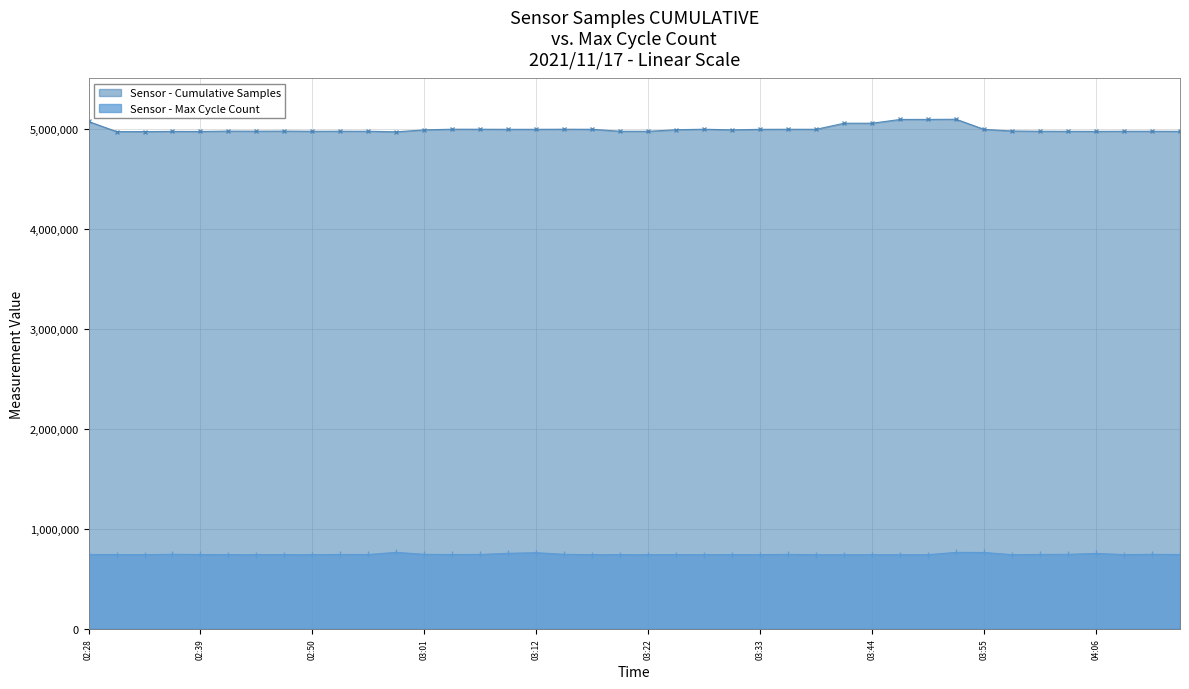

How many lines are shown in the chart?

2